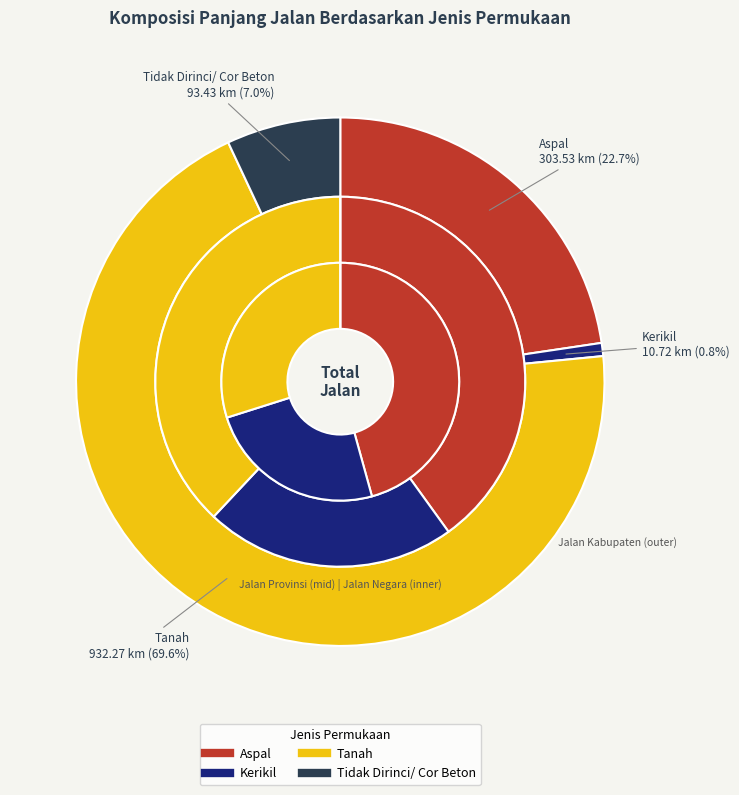

Which series changed the most between Aspal and Tidak Dirinci/ Cor Beton?

Jalan Kabupaten